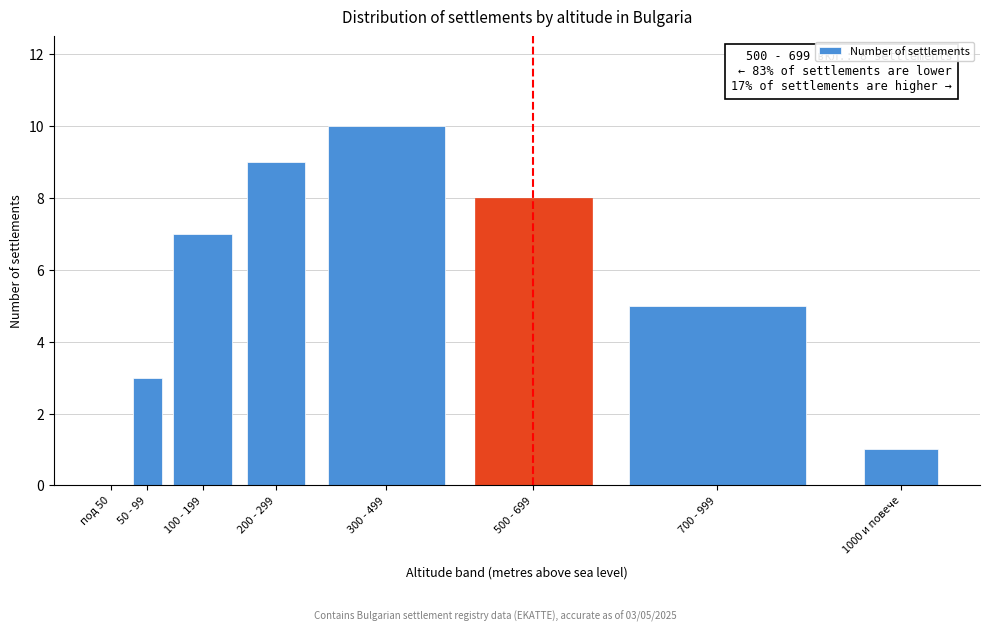

Reading right to left, what are all the values shown in this chart?

1000 и повече=1	700 - 999=5	500 - 699=8	300 - 499=10	200 - 299=9	100 - 199=7	50 - 99=3	под 50=0